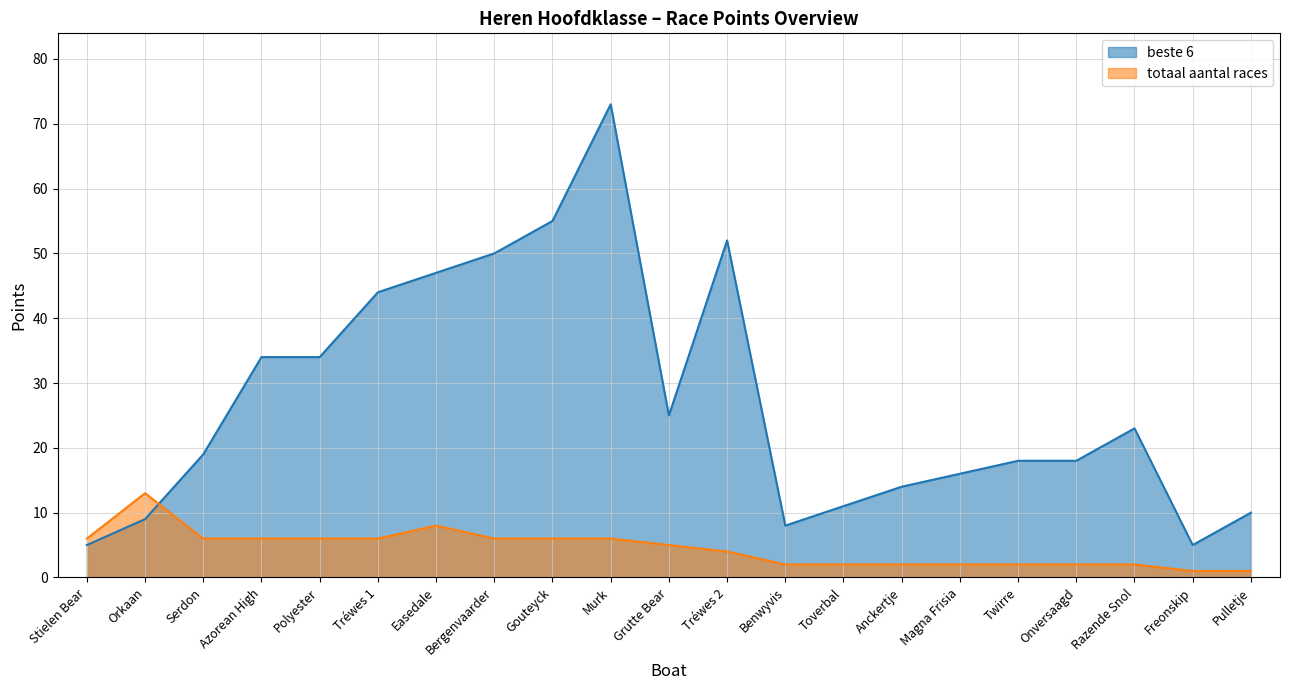

What are all the series names shown in the legend?

beste 6, totaal aantal races